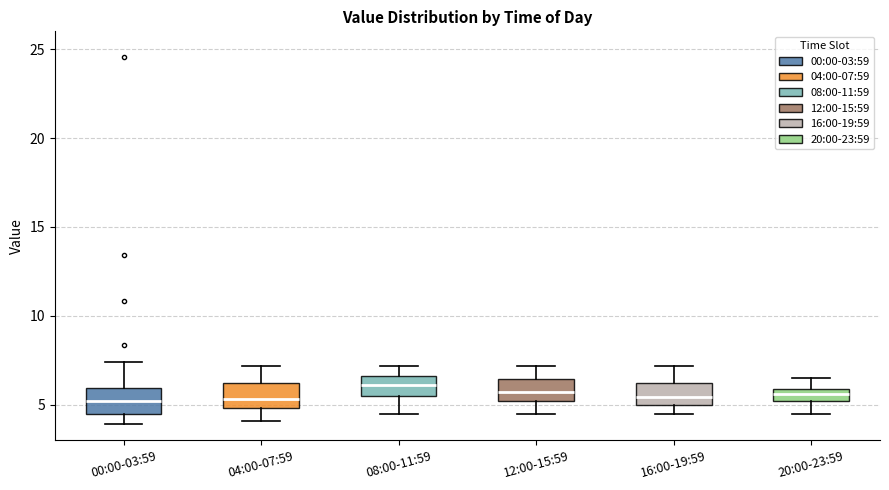

Where is the upper edge of the box for 04:00-07:59 on the y-axis? The values are not printed on the chart, so give them approximately, as read against the axis.

6.0